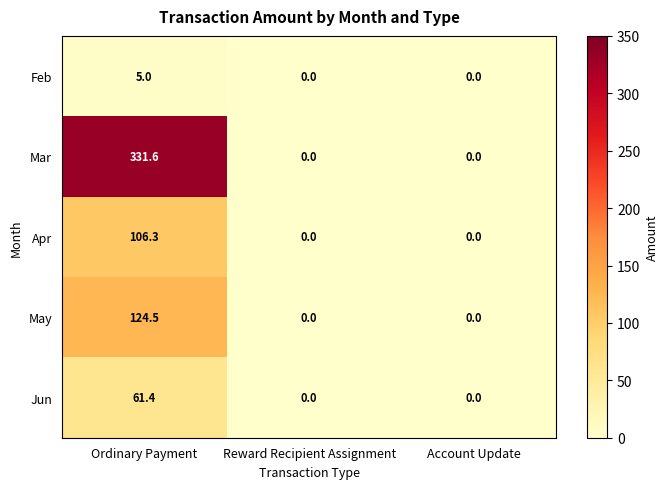

Which category has the highest value across all series?

Ordinary Payment